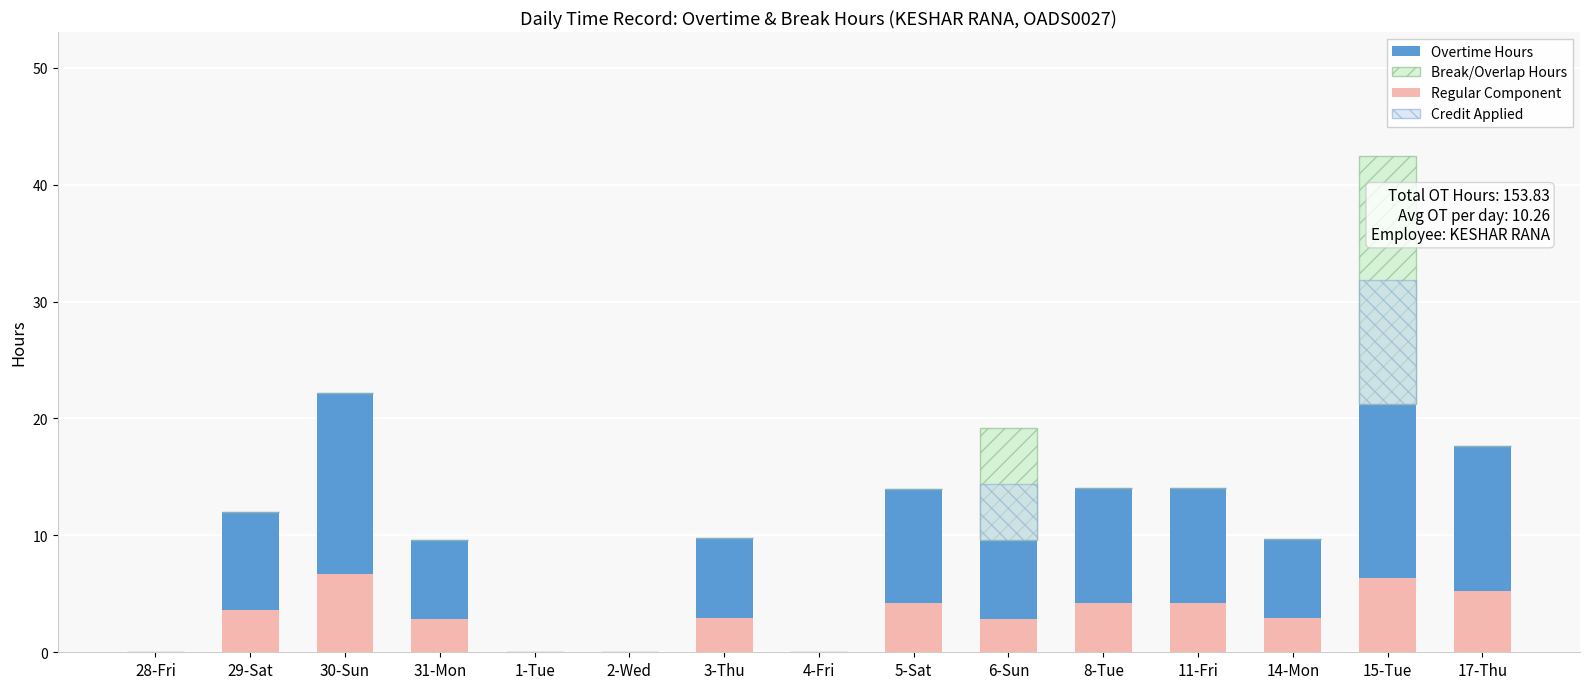

What is the difference between the highest and lowest values at 17-Thu?

17.6